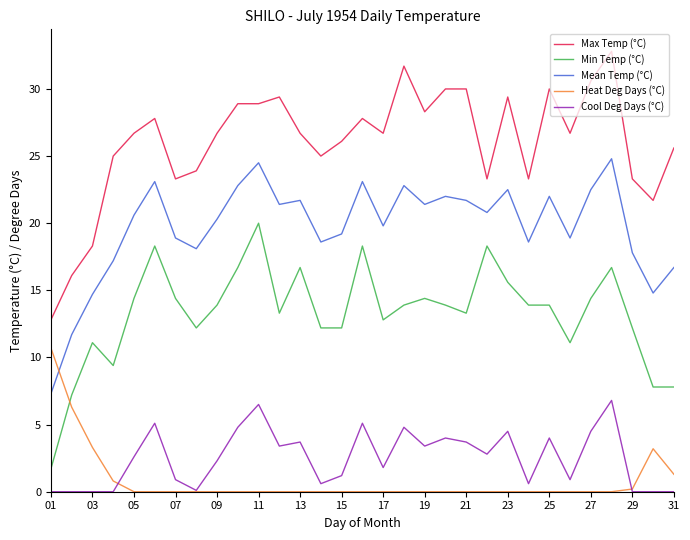

What is the maximum value for Max Temp (°C)?

32.8